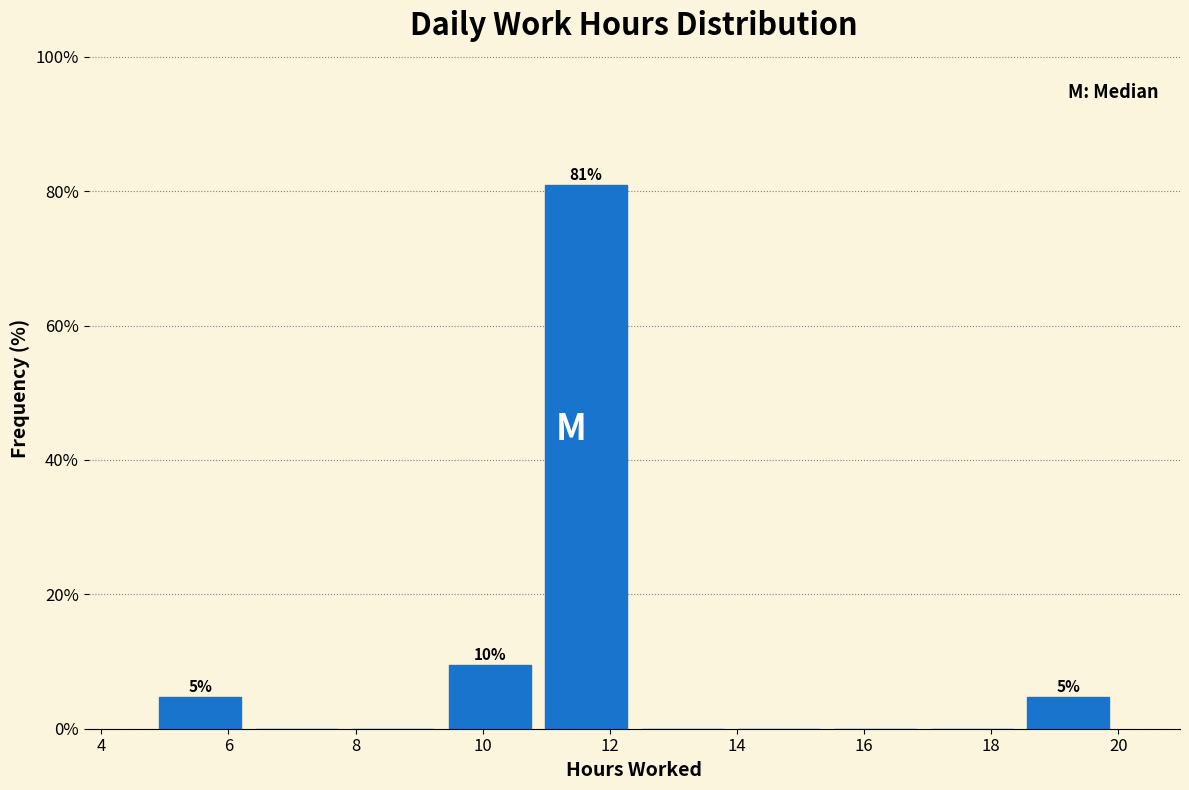

Over which range of the x-axis is the bar tallest?

10.8 to 12.4